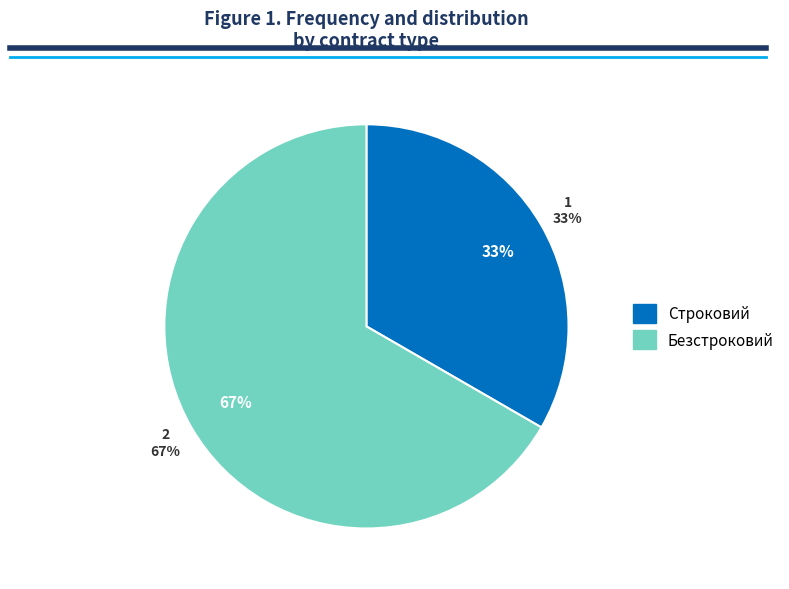

How much of the chart is everything except Строковий?

66.7%